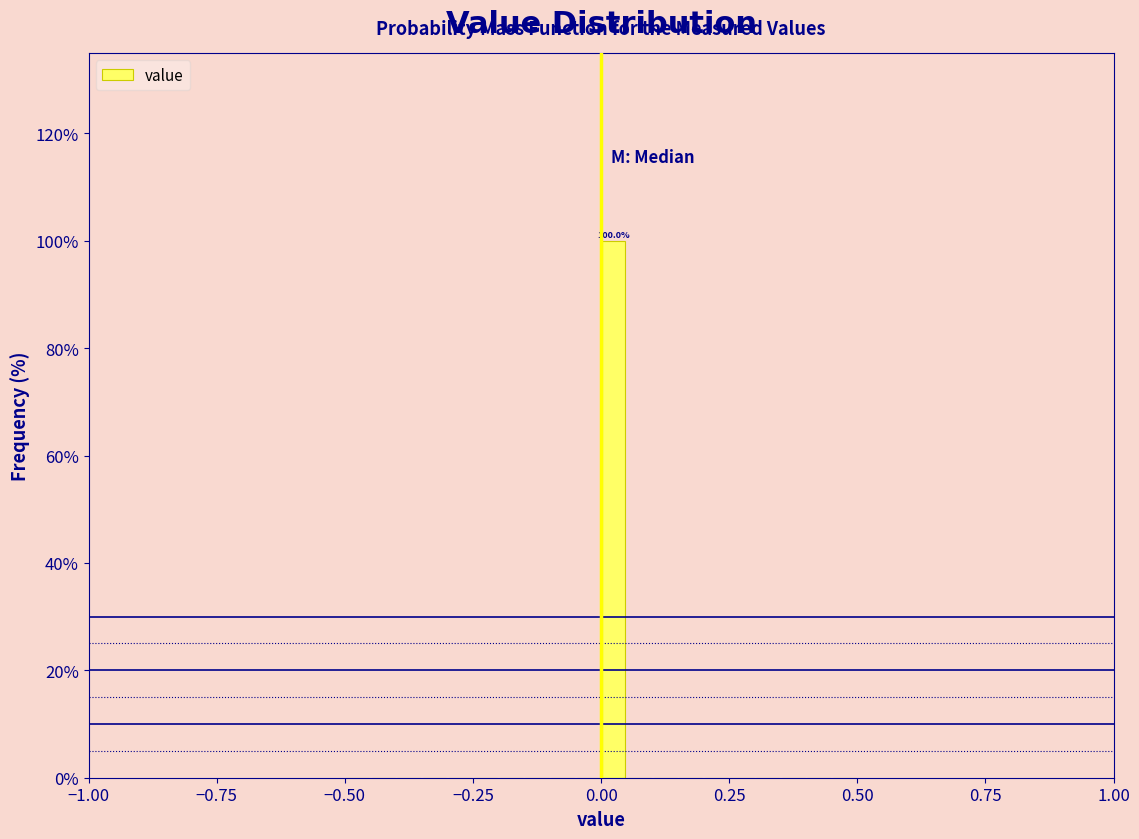

Read against the x-axis, roughly where is the centre of the tallest bar?

0.05